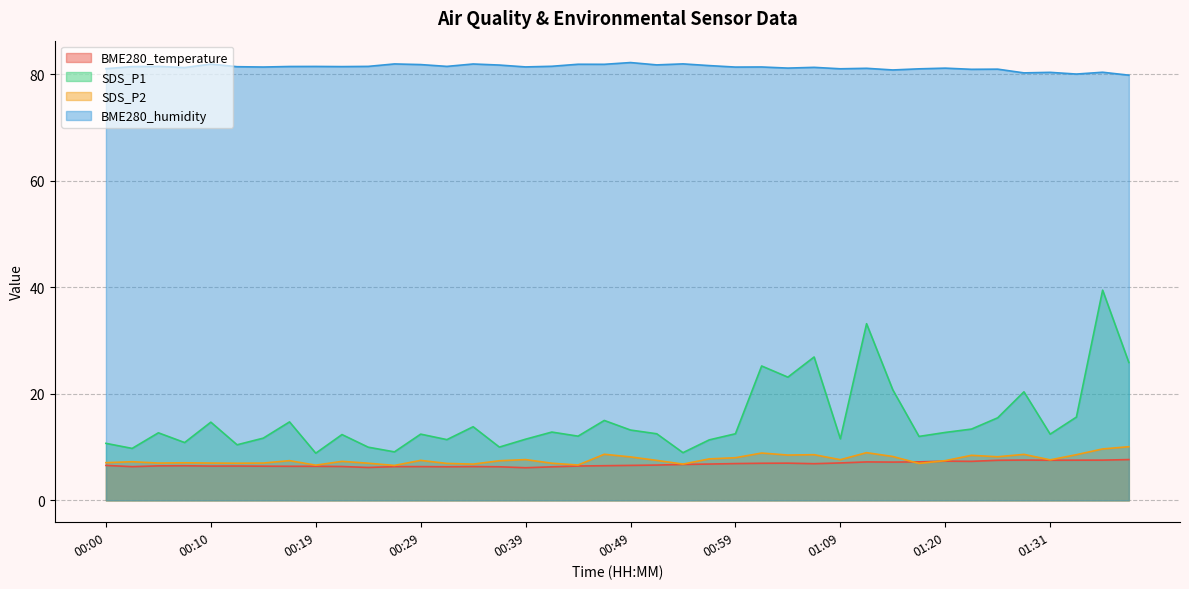

Where does the BME280_humidity series first go above 81?

00:00